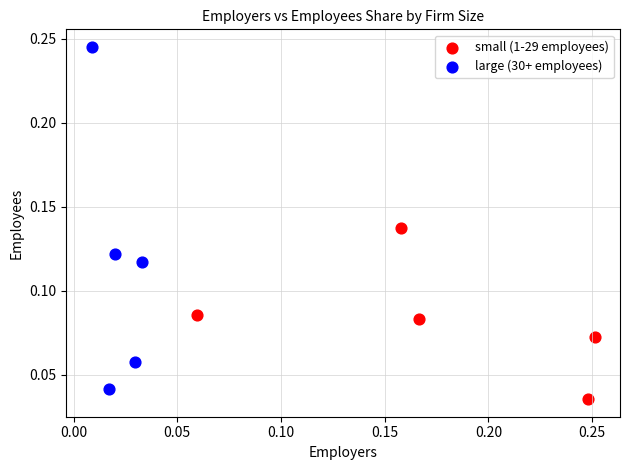

Which series contains the highest Y value?

large (30+ employees)